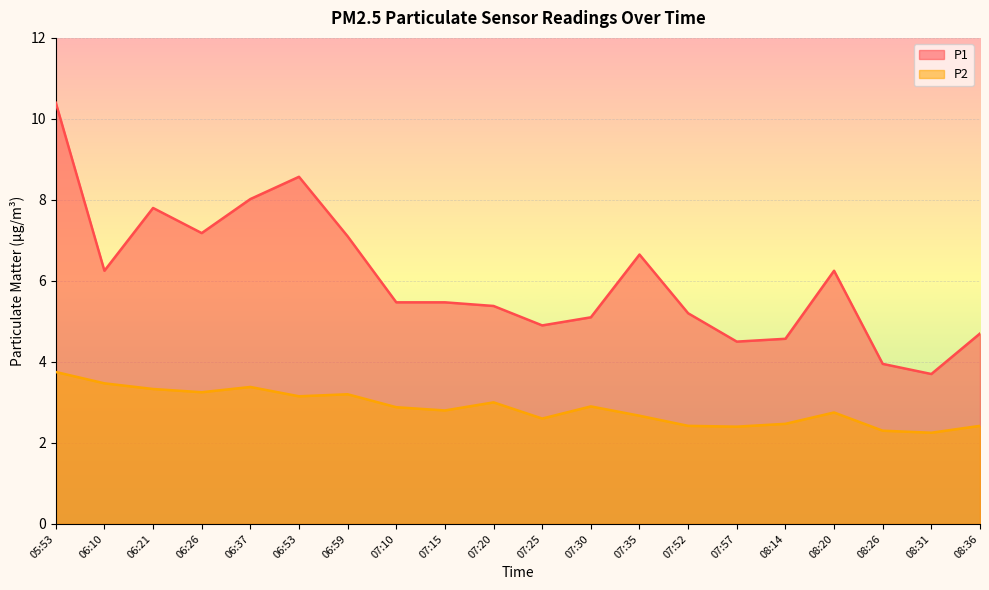

True or false: P2 and P1 intersect in this chart.

False